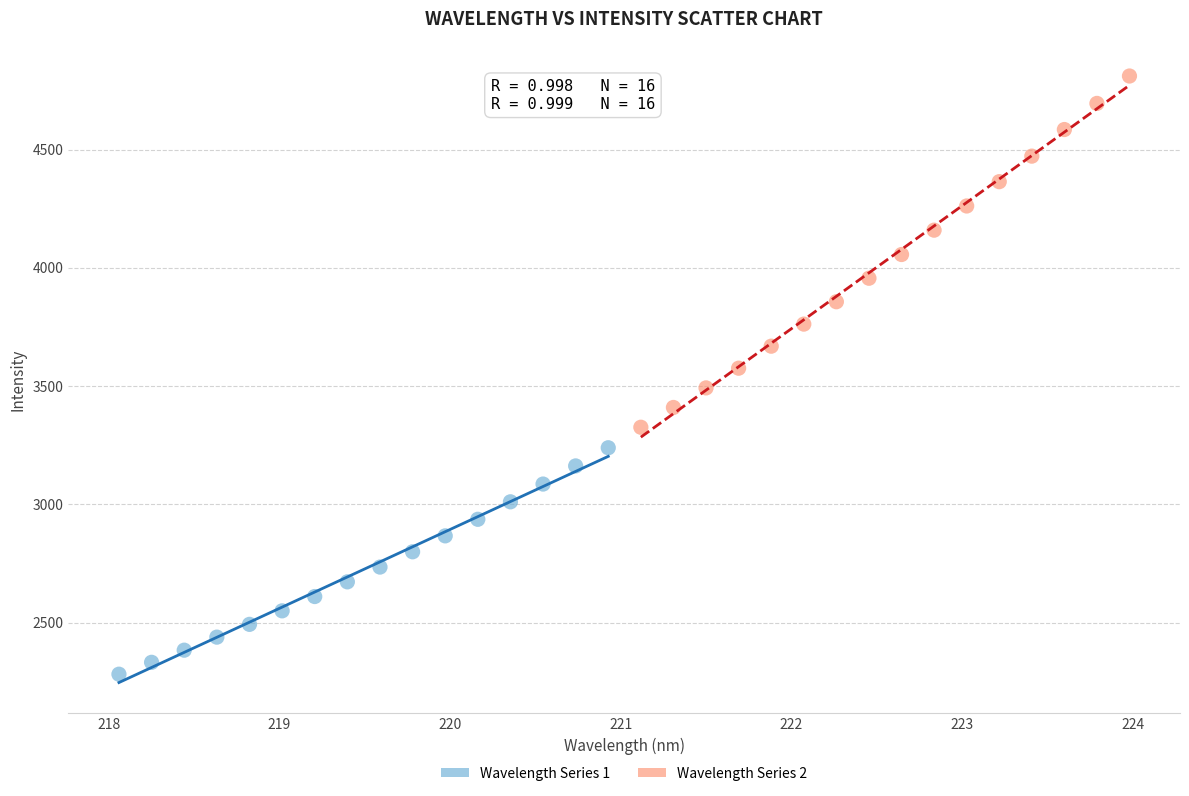

Which series has the largest Y range (max minus min)?

Wavelength Series 2